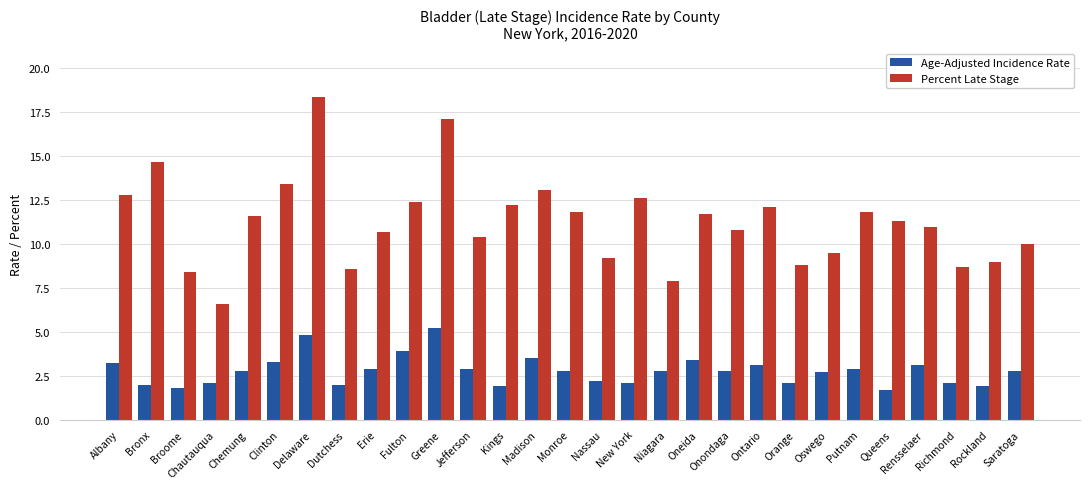

Reading left to right, list all the values displayed in this chart.

Age-Adjusted Incidence Rate: 3.2	2.0	1.8	2.1	2.8	3.3	4.8	2.0	2.9	3.9	5.2	2.9	1.9	3.5	2.8	2.2	2.1	2.8	3.4	2.8	3.1	2.1	2.7	2.9	1.7	3.1	2.1	1.9	2.8
Percent Late Stage: 12.8	14.7	8.4	6.6	11.6	13.4	18.4	8.6	10.7	12.4	17.1	10.4	12.2	13.1	11.8	9.2	12.6	7.9	11.7	10.8	12.1	8.8	9.5	11.8	11.3	11.0	8.7	9.0	10.0